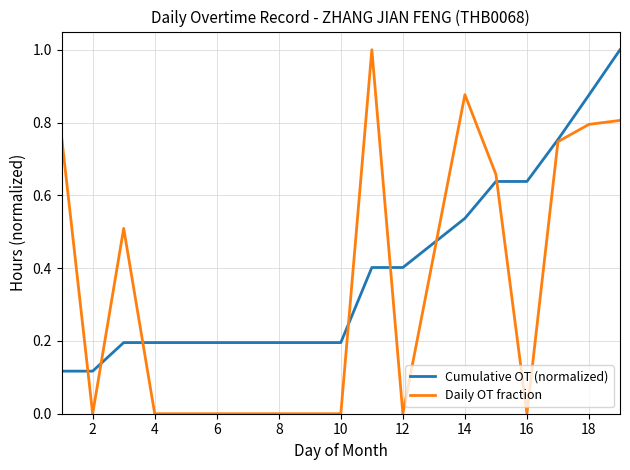

Which series has the widest spread of values?

Daily OT fraction